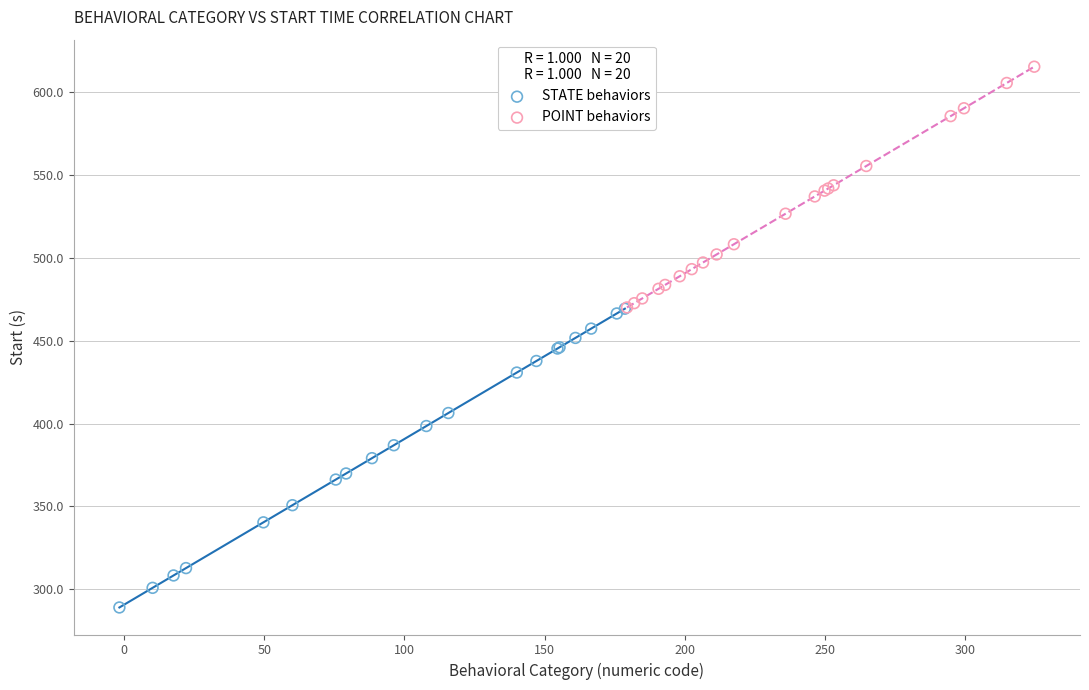

Which series contains the highest Y value?

POINT behaviors